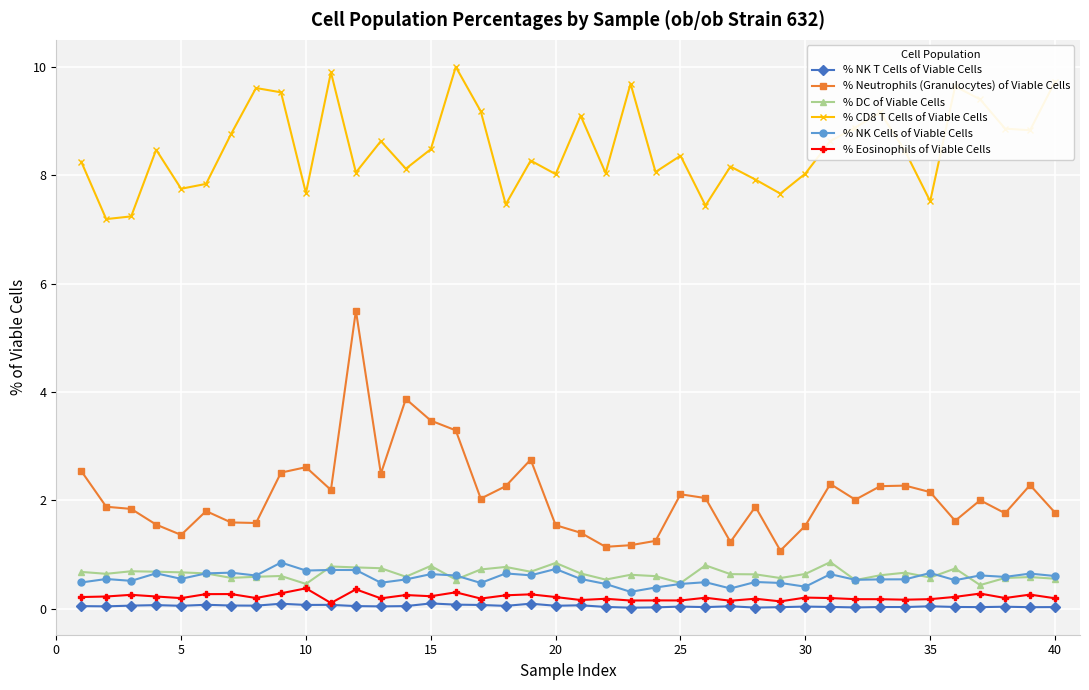

What is the greatest value displayed?

10.0